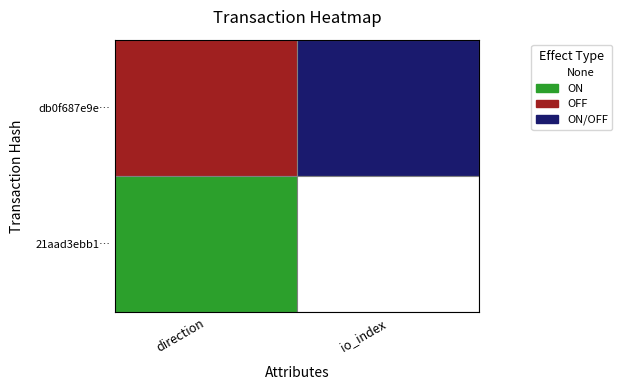

Count the number of data series in this chart.

2